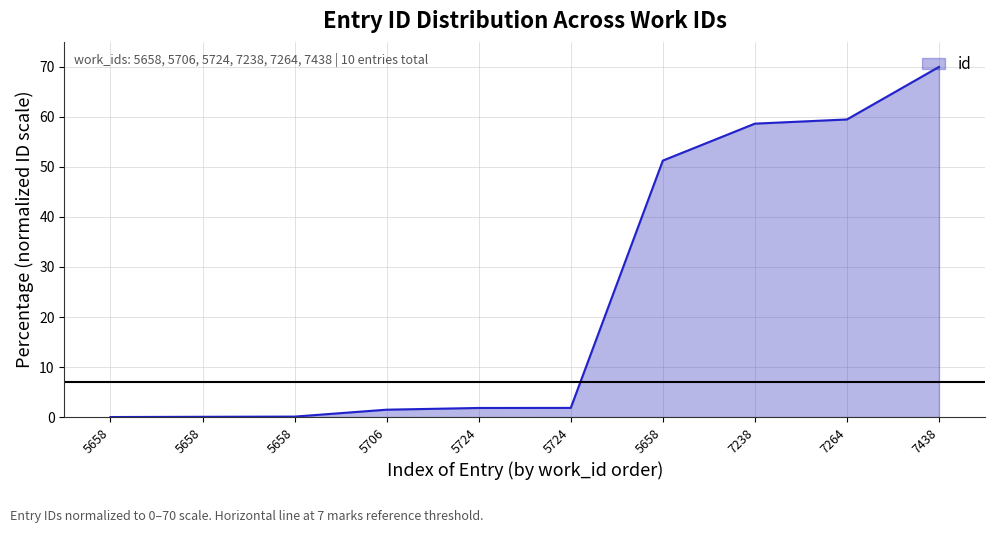

Reading right to left, what are all the values shown in this chart?

70.0	59.5	58.7	51.3	1.8	1.8	1.5	0.1	0.1	0.0